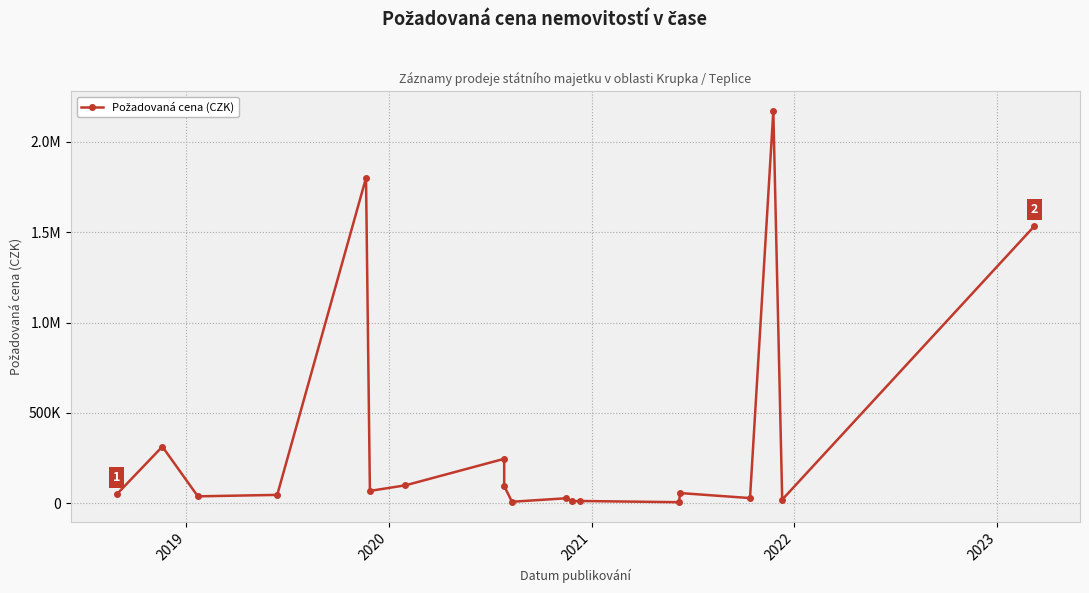

What is the greatest value displayed?

2170000